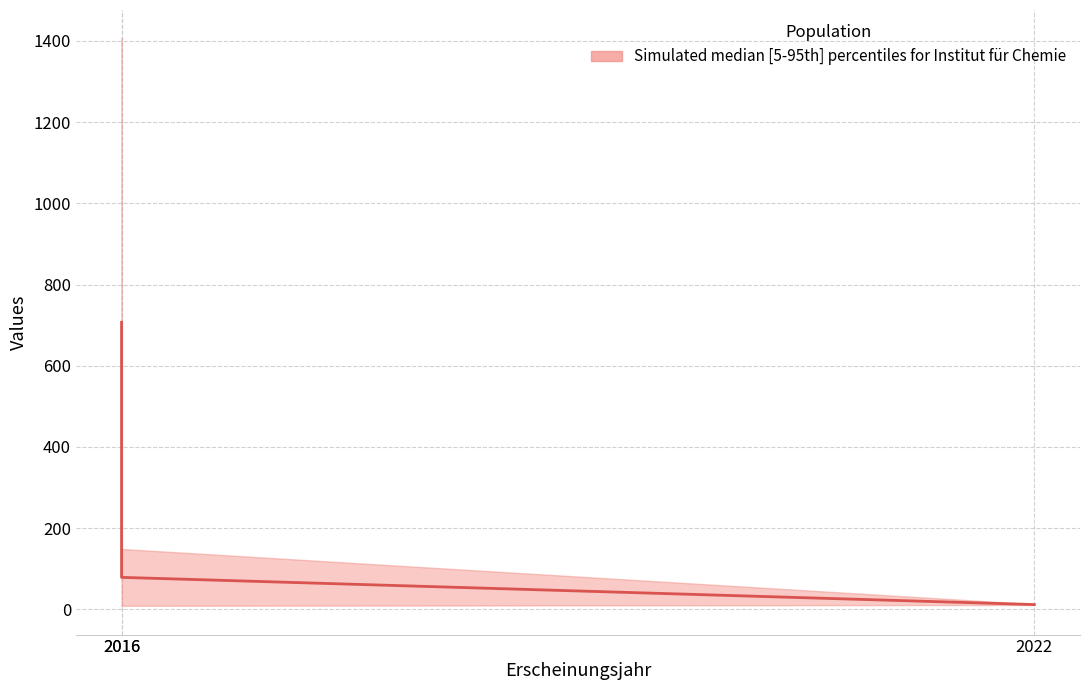

Rank the categories by value from highest to lowest.

2016, 2016, 2022